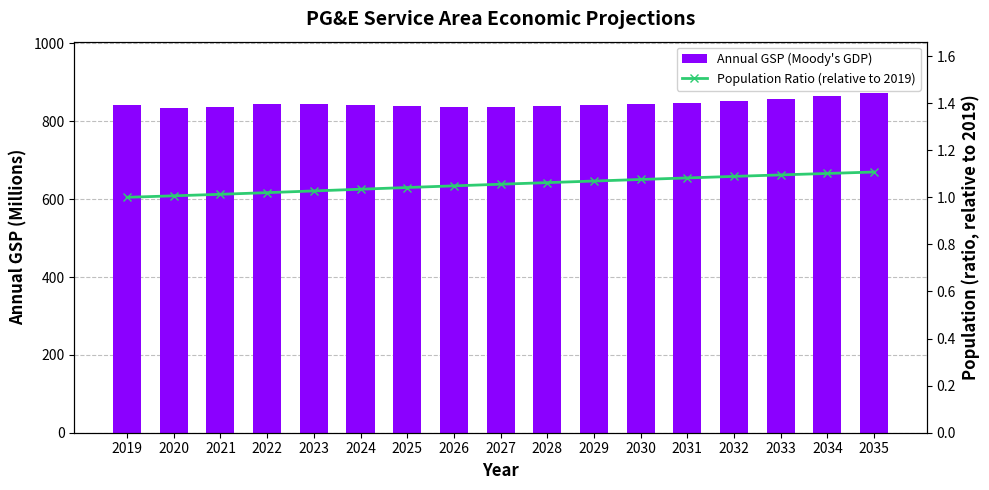

What are all the series names shown in the legend?

Annual GSP (Moody's GDP), Population Ratio (relative to 2019)